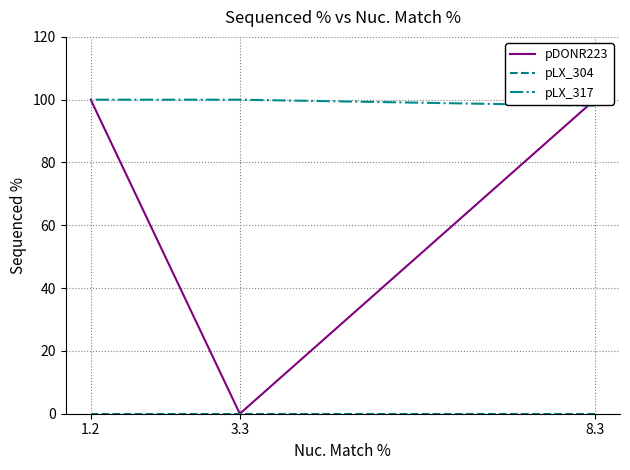

At which category is the sum across all series the highest?

1.2